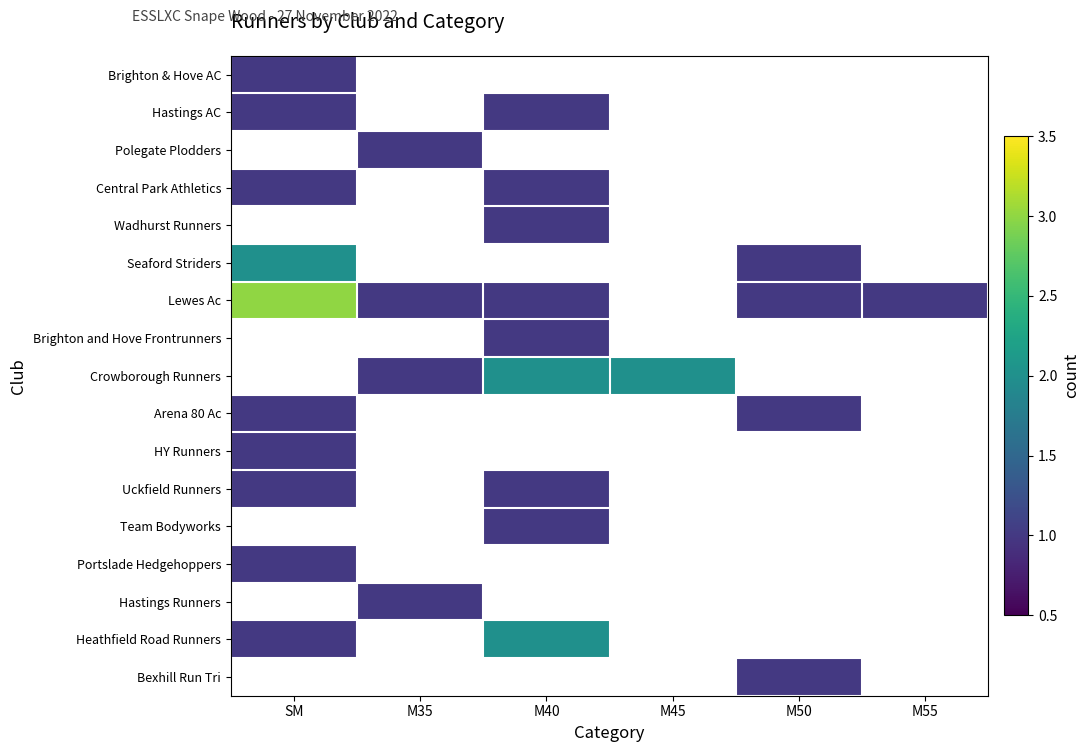

Is the value of Uckfield Runners at M45 greater than the value of Portslade Hedgehoppers at SM?

No